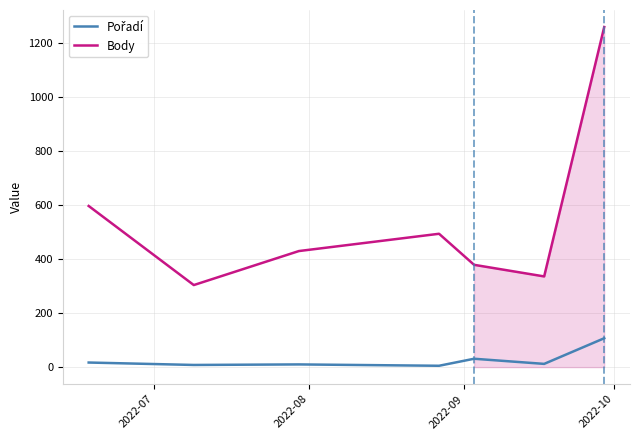

Which series has the largest total across all categories?

Body